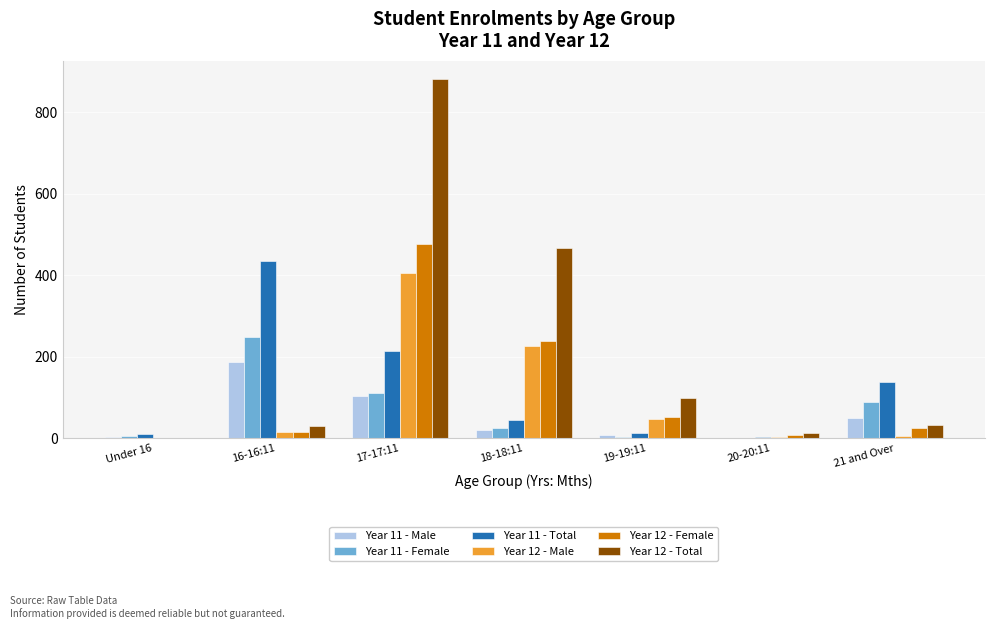

What is the difference between the Year 11 - Male values at 19-19:11 and 20-20:11?

6